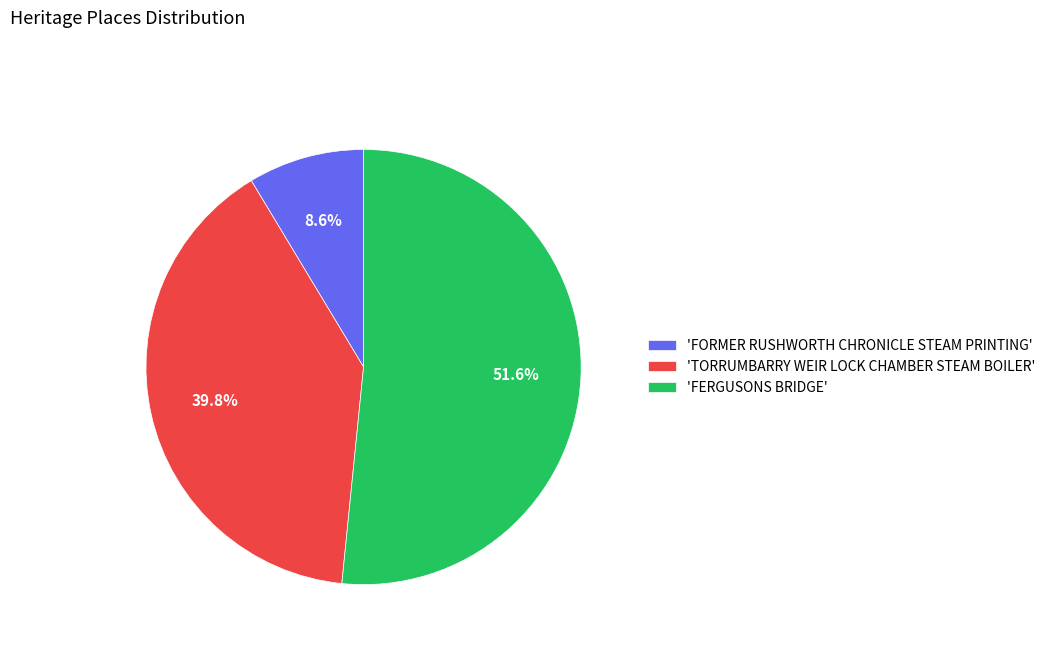

Between 'FORMER RUSHWORTH CHRONICLE STEAM PRINTING' and 'TORRUMBARRY WEIR LOCK CHAMBER STEAM BOILER', which is larger?

'TORRUMBARRY WEIR LOCK CHAMBER STEAM BOILER'